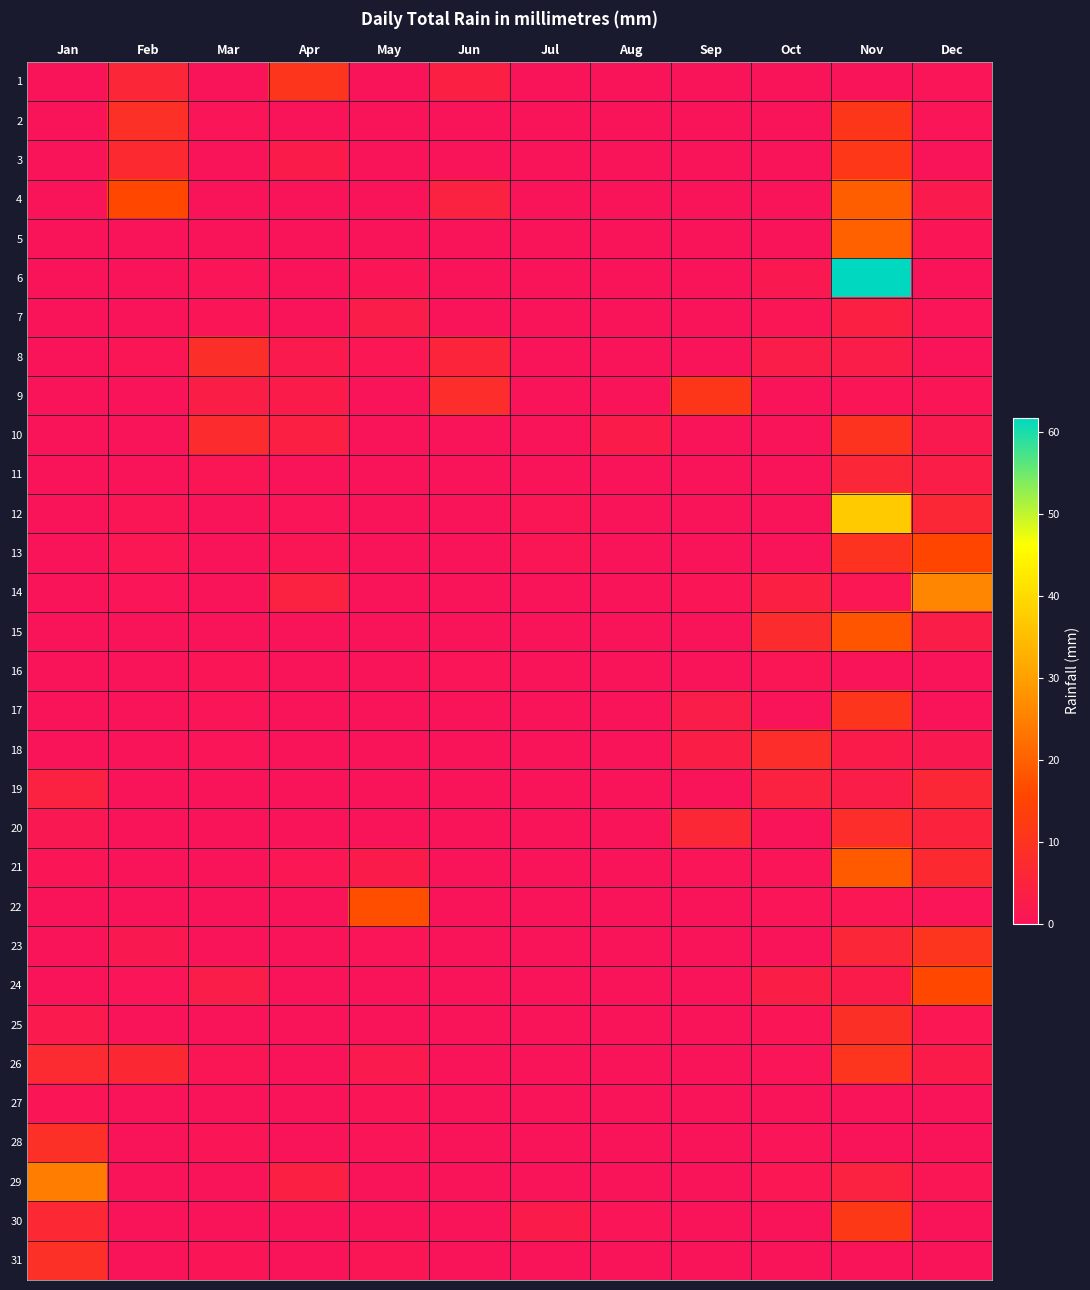

How many series are shown in this chart?

31